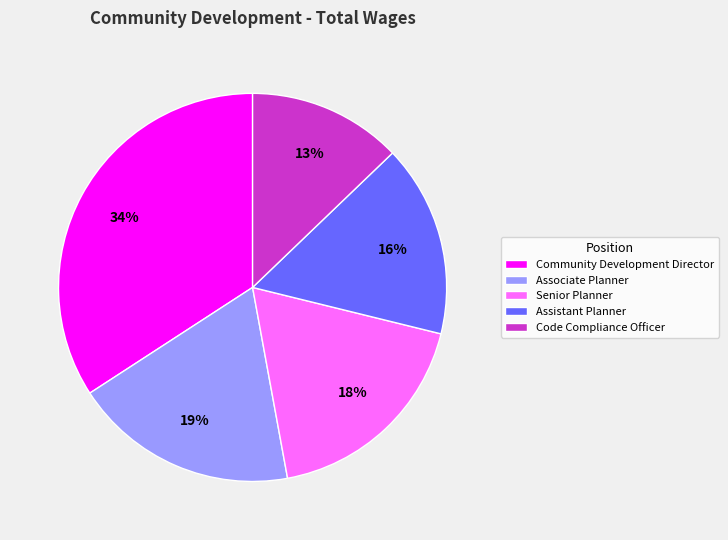

Does Community Development Director account for over 50% of the chart?

No